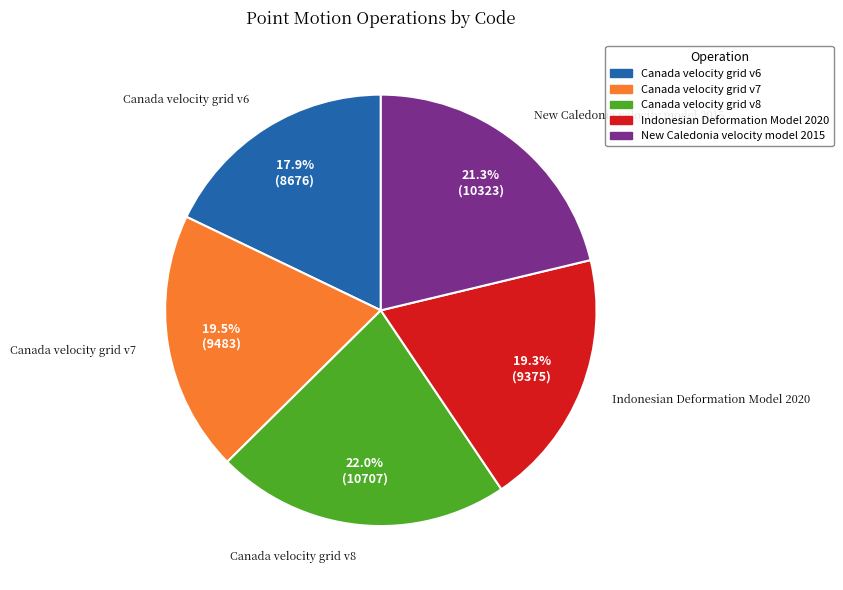

Is the sum of Canada velocity grid v6 and New Caledonia velocity model 2015 greater than half?

No